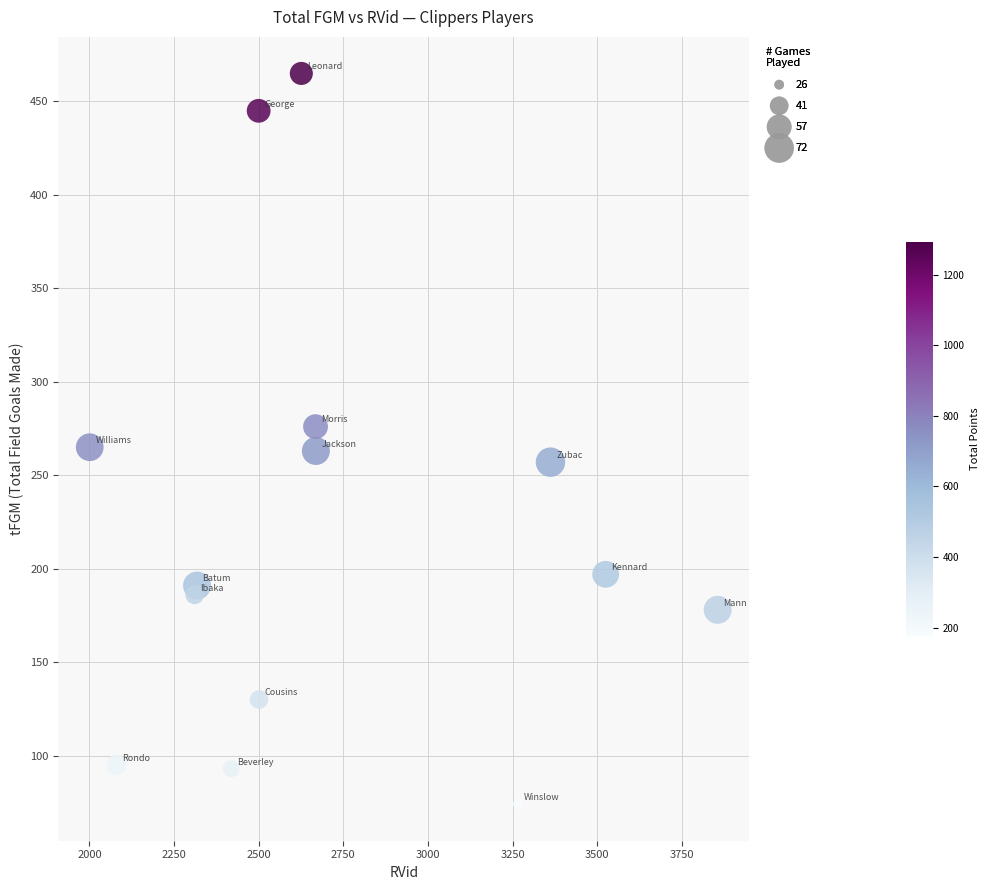

What is the range of Y values (max minus min)?

391